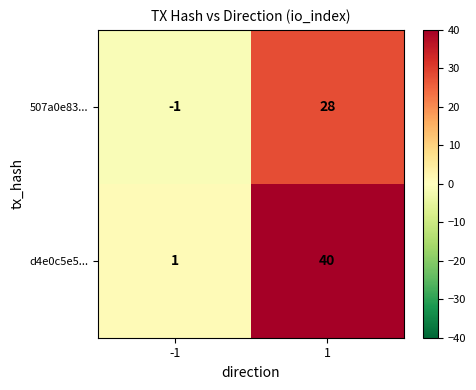

Which series has the largest total across all categories?

d4e0c5e5...